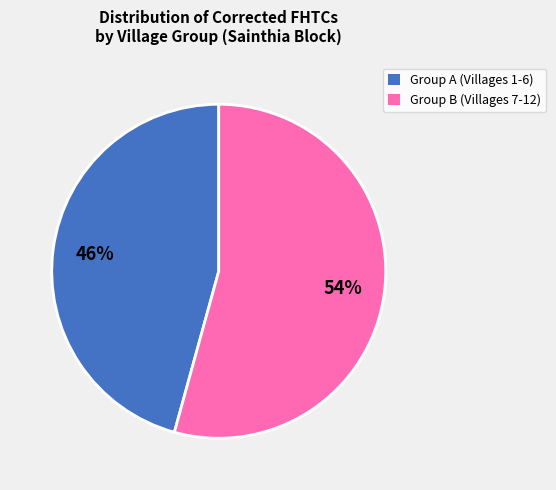

Which slice is the smallest?

Group A (Villages 1-6)